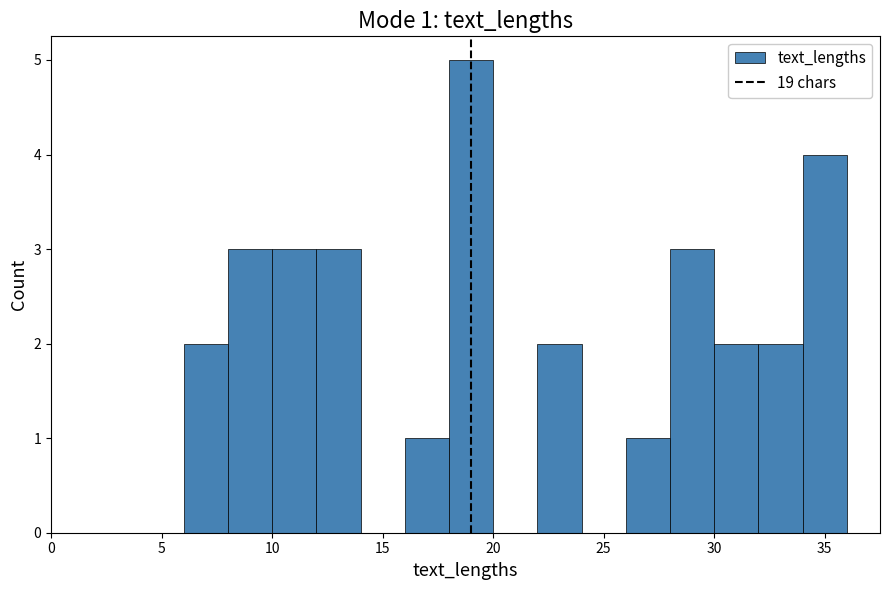

Over which range of the x-axis is the bar tallest?

18 to 20